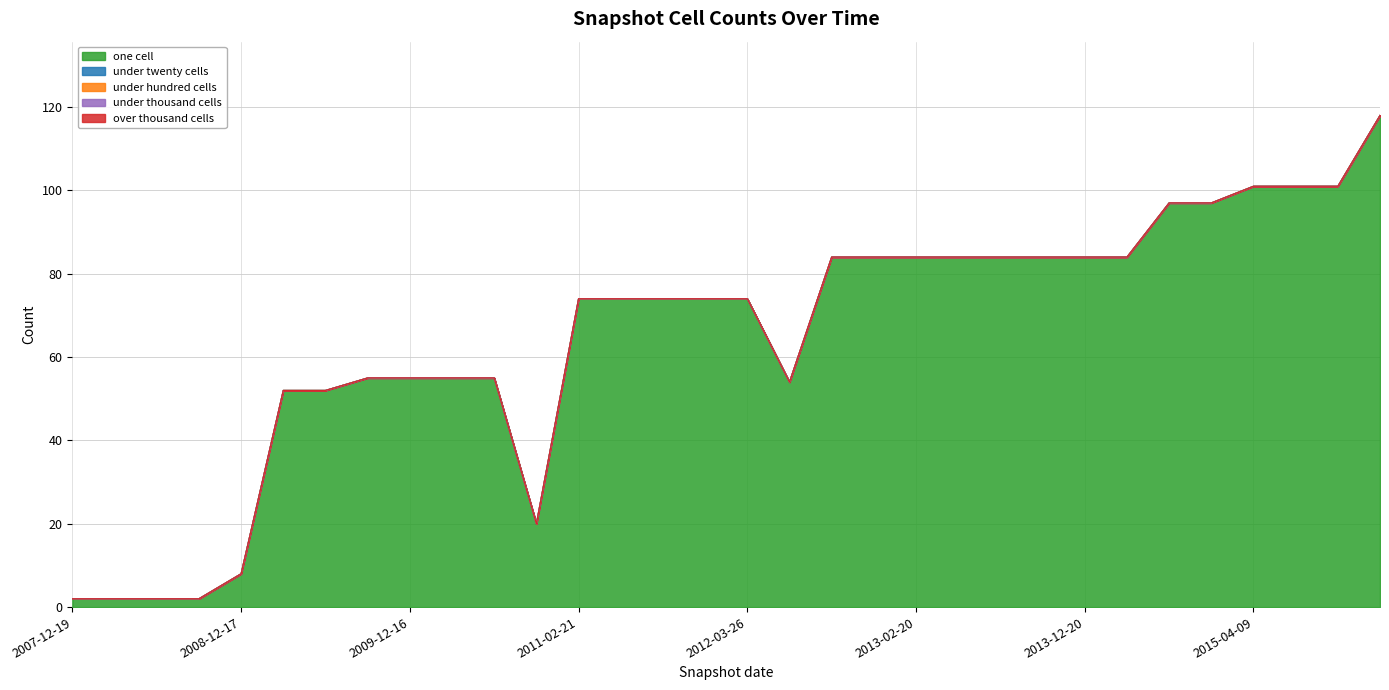

How many series are shown in this chart?

5